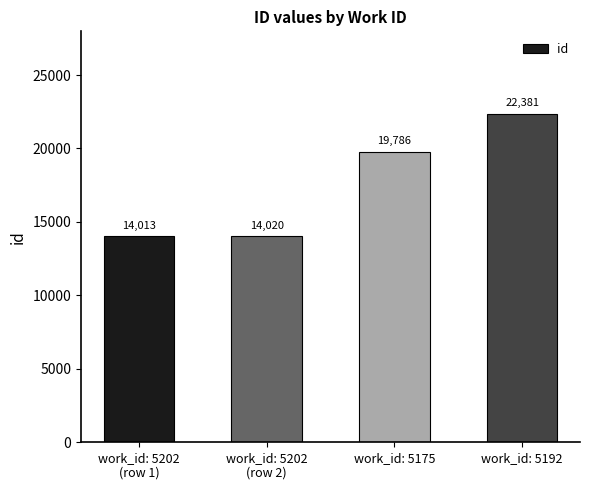

What is the average value?

17550